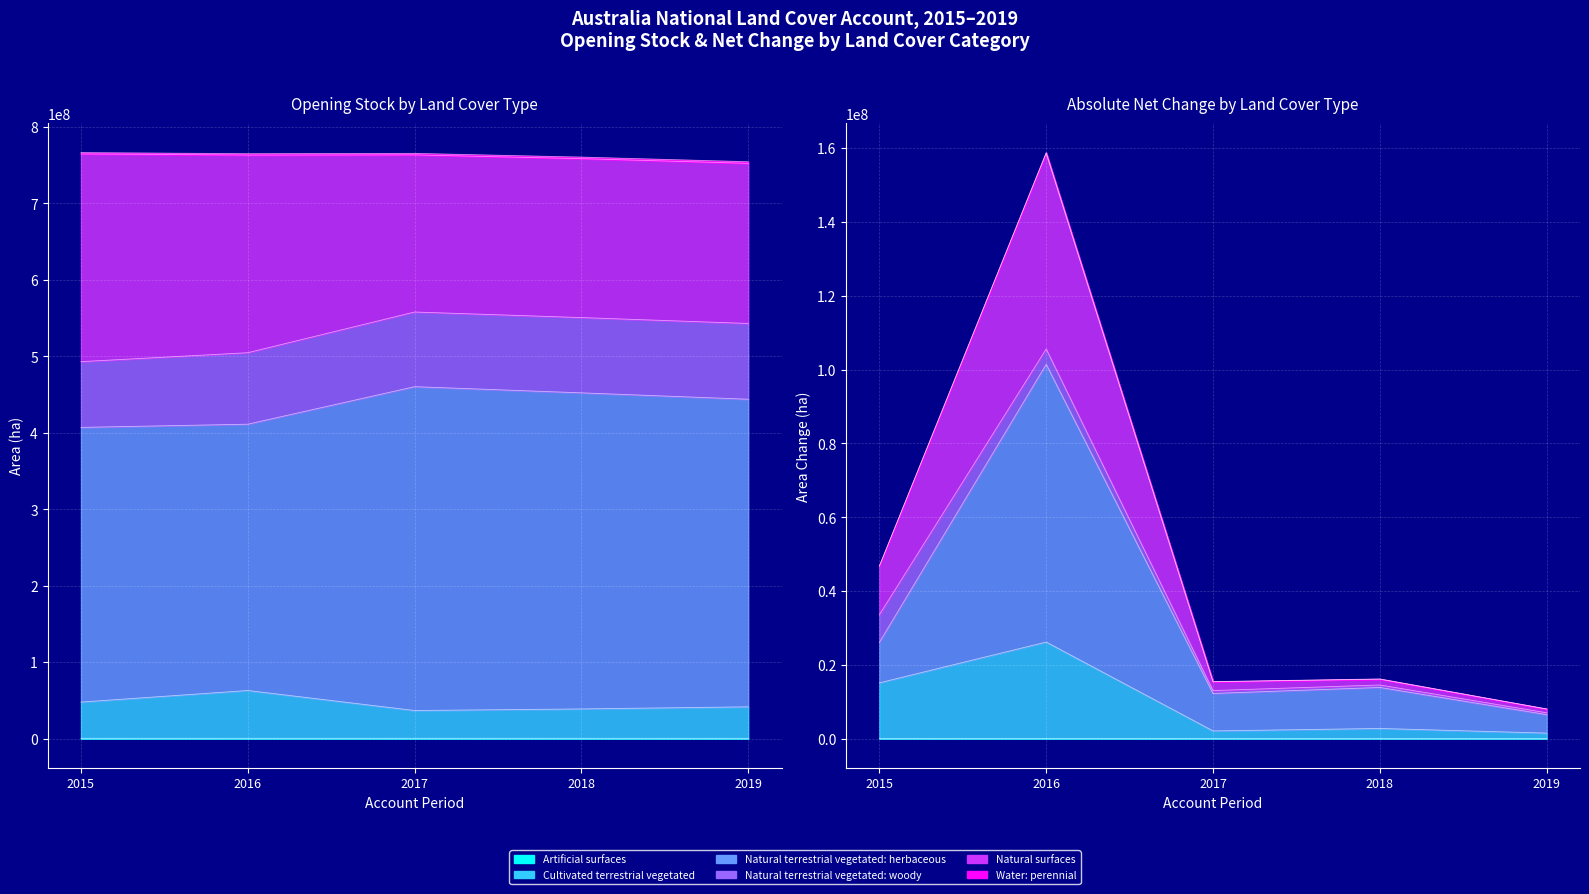

What is the total value across all series at 2019?

1028992612